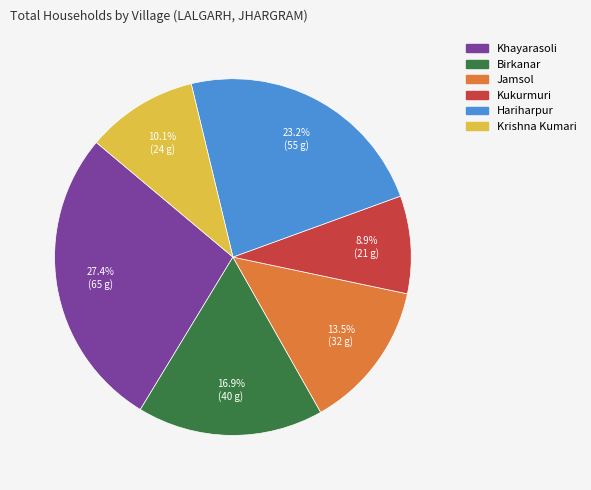

Combined, what portion of the pie is Khayarasoli and Jamsol?

40.9%